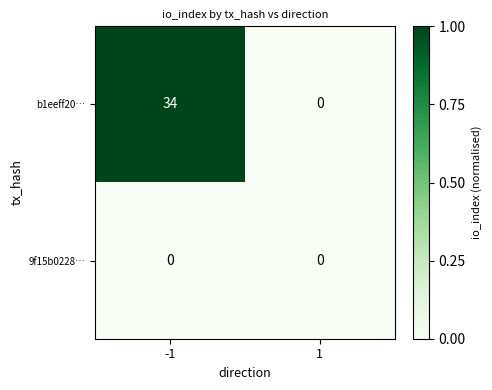

Between -1 and 1, which series saw the biggest shift?

b1eeff20…